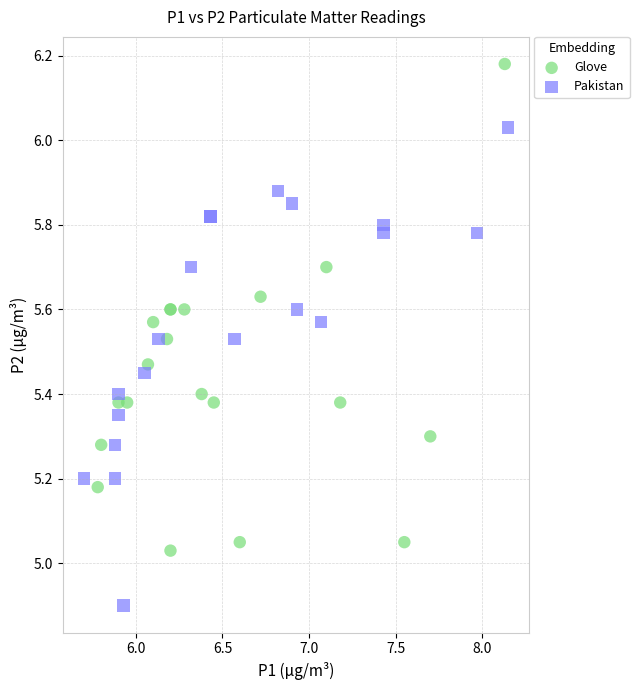

Which series has the widest spread of Y values?

Glove